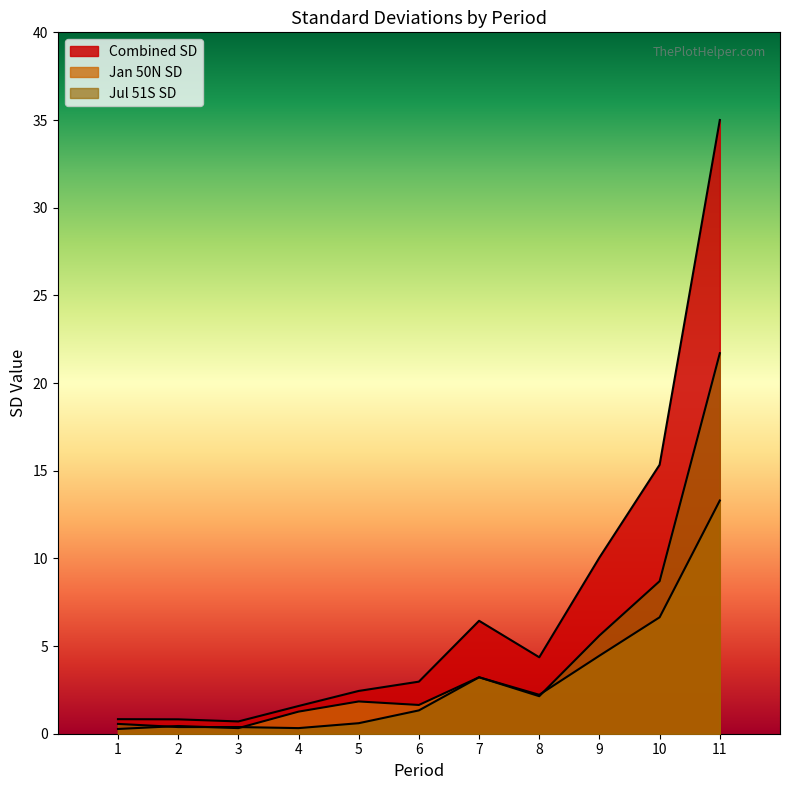

The value of Combined SD at 3 is 0.7. True or false?

True